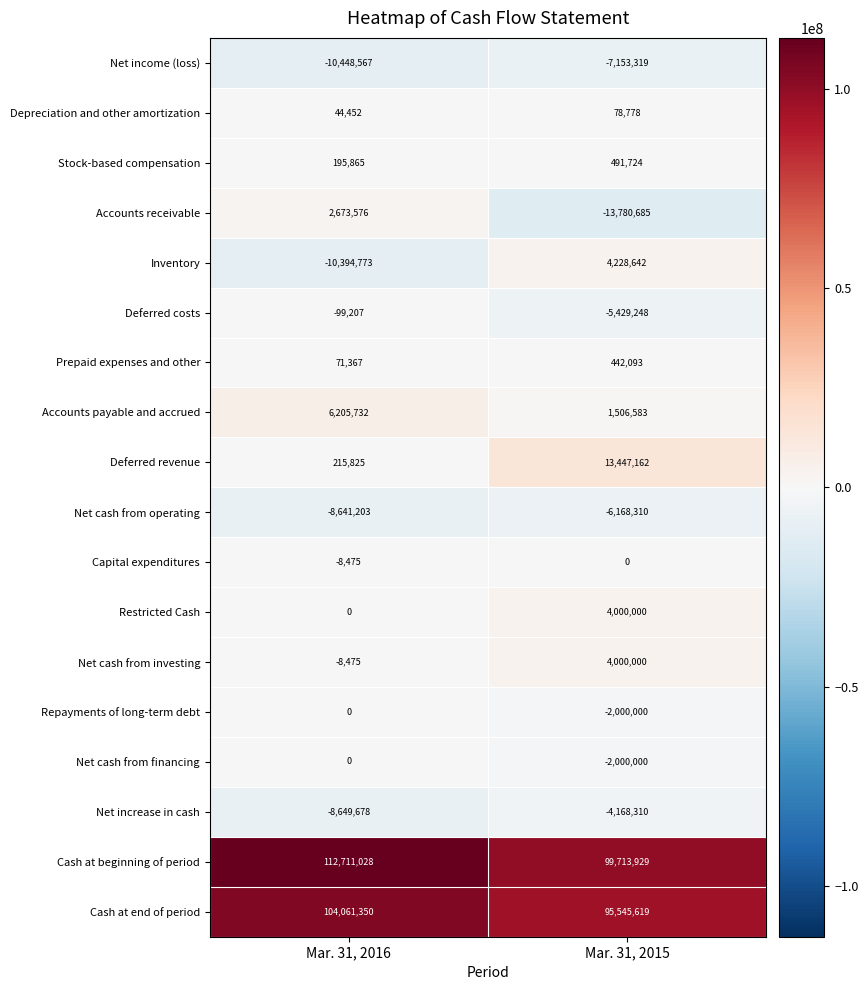

What is the sum of all Restricted Cash values?

4000000